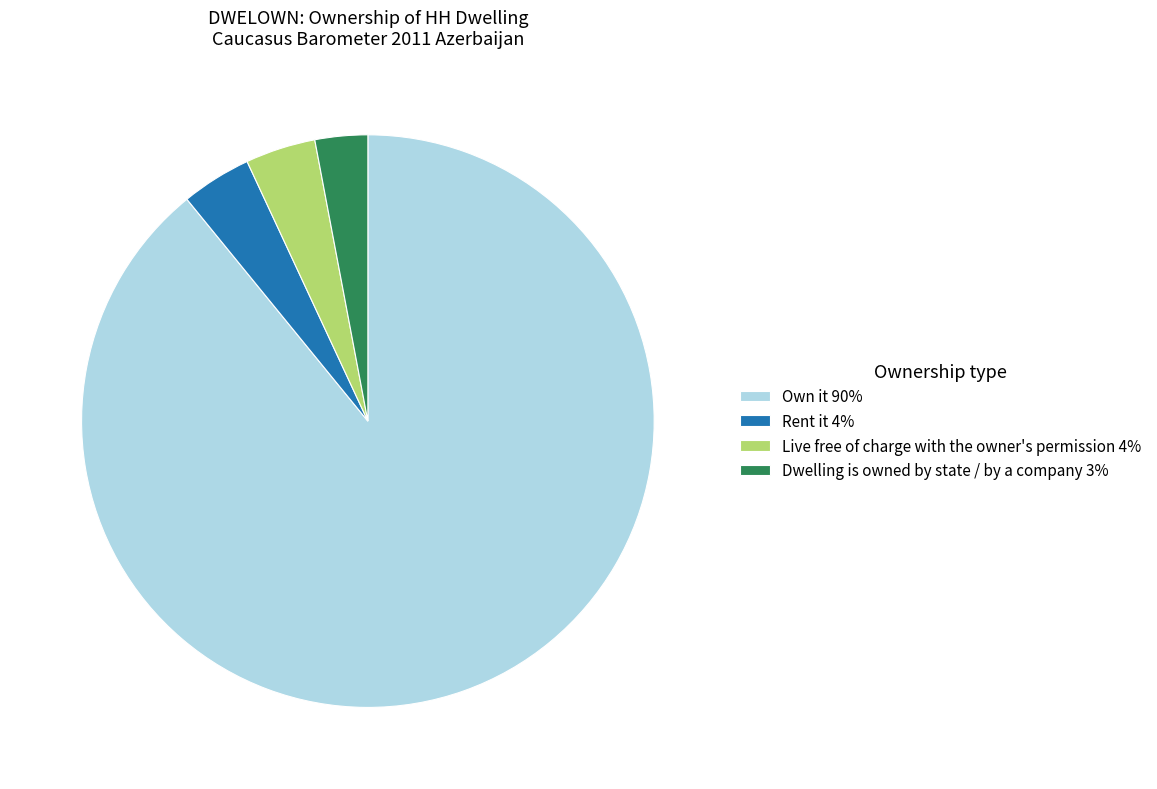

What is the smallest slice in the pie chart?

Dwelling is owned by state / by a company 3%